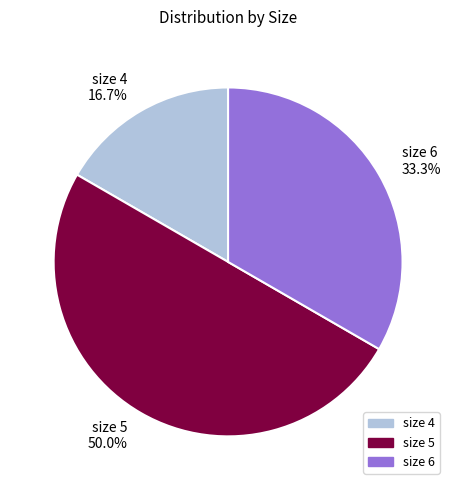

Is it true that size 5 is 40% of the pie?

False